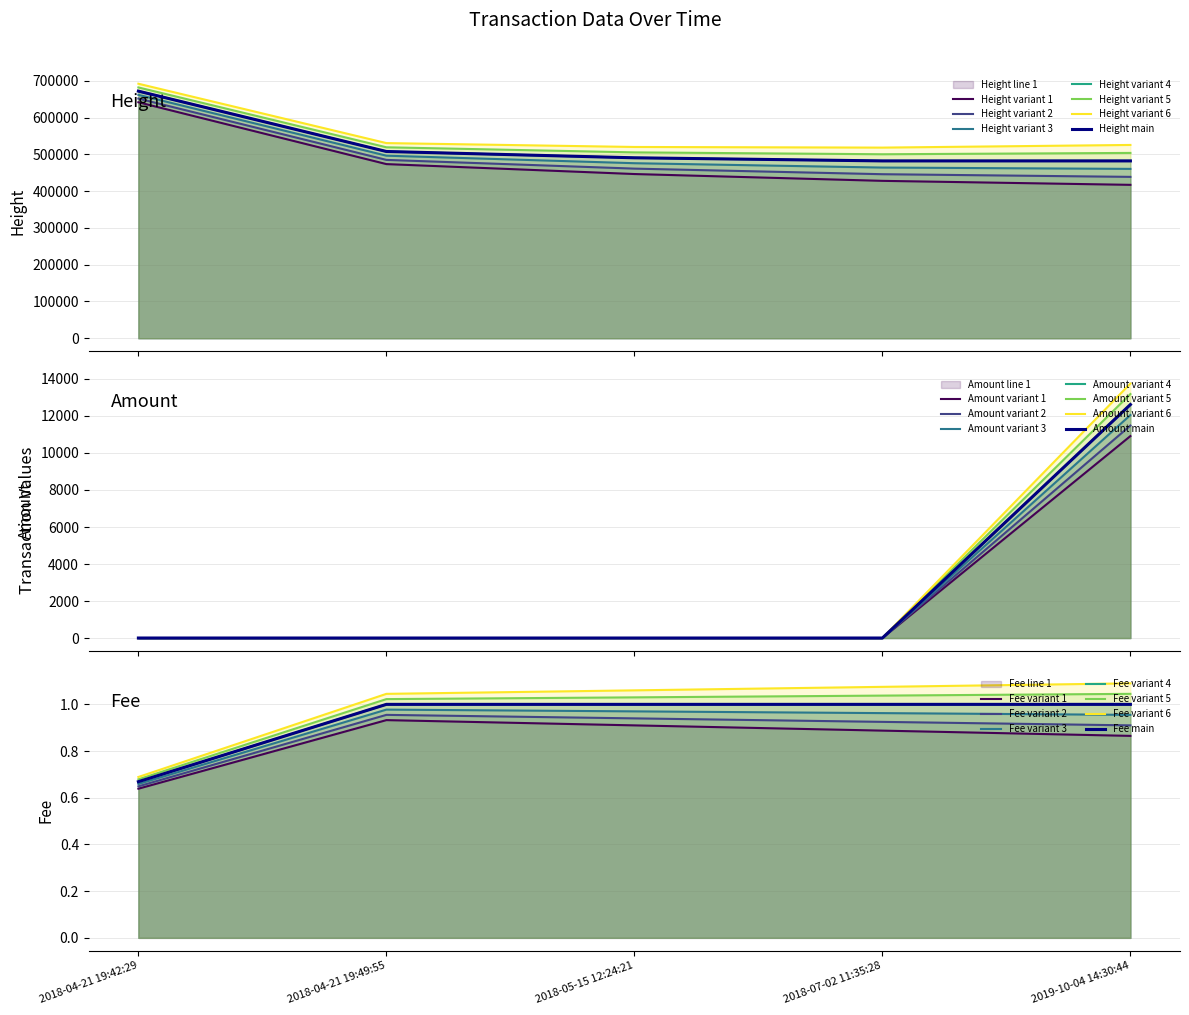

True or false: Fee and Height cross at least once.

False